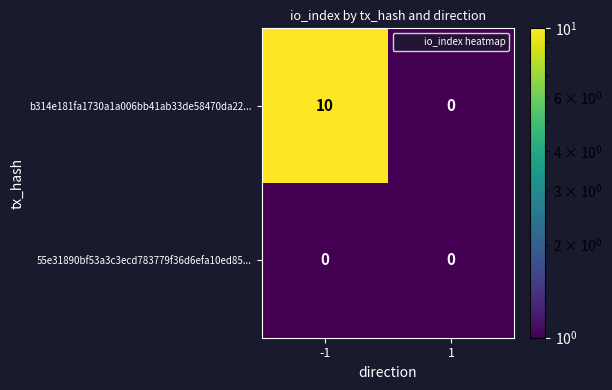

What is the sum of the b314e181fa1730a1a006bb41ab33de58470da22... values at 1 and -1?

10